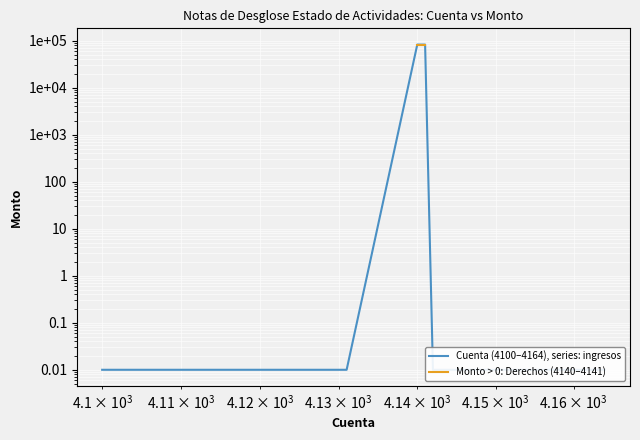

Rank the categories by value from lowest to highest.

4100, 4110, 4111, 4112, 4113, 4114, 4115, 4116, 4117, 4119, 4120, 4121, 4122, 4123, 4124, 4129, 4130, 4131, 4142, 4143, 4144, 4149, 4150, 4151, 4152, 4153, 4159, 4160, 4161, 4162, 4163, 4164, 4140, 4141